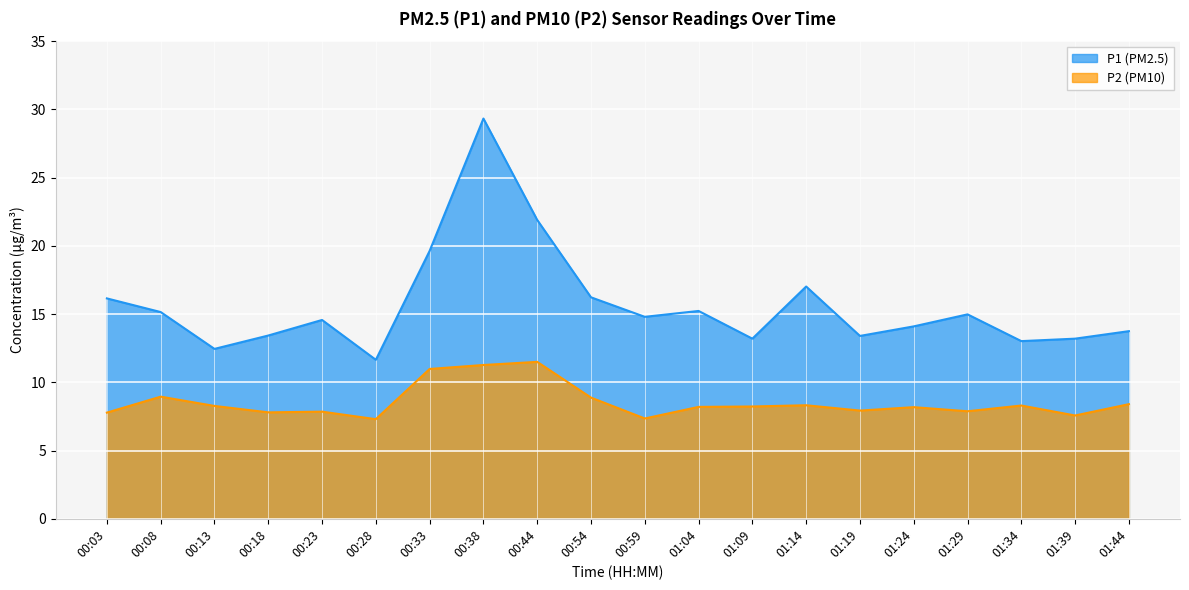

How many interior local peaks does the P1 series have?

5